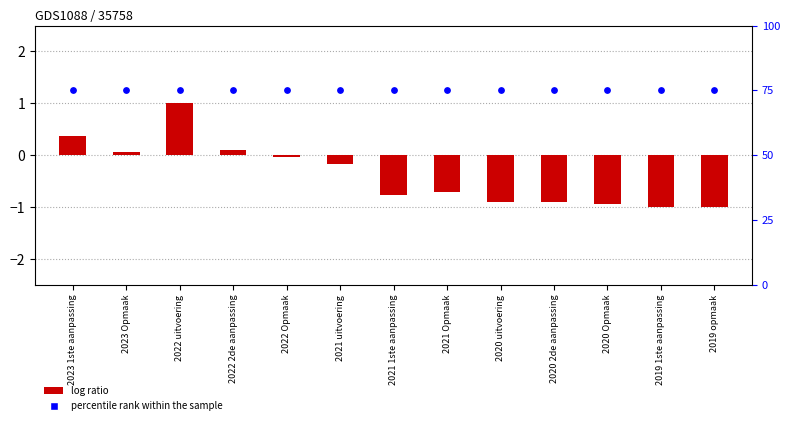

Which series contains the lowest Y value?

Totaal